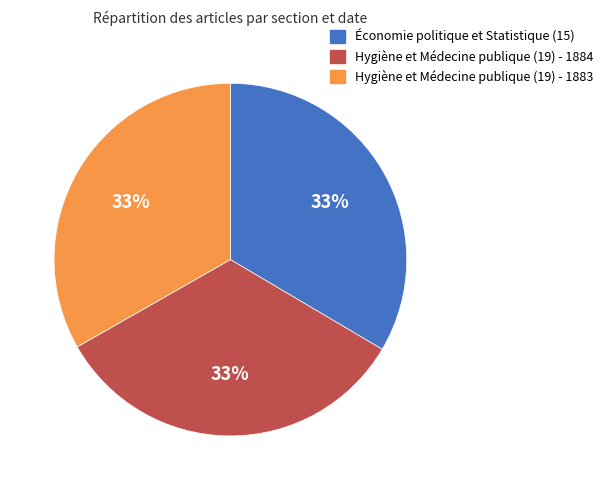

True or false: Hygiène et Médecine publique (19) - 1883 accounts for 48% of the total.

False